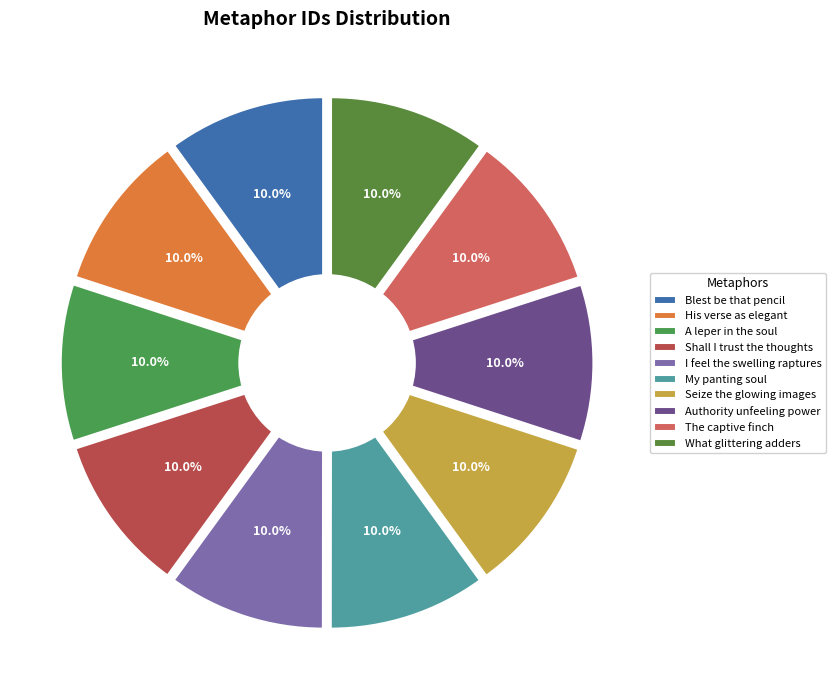

Does any single category account for the majority?

No